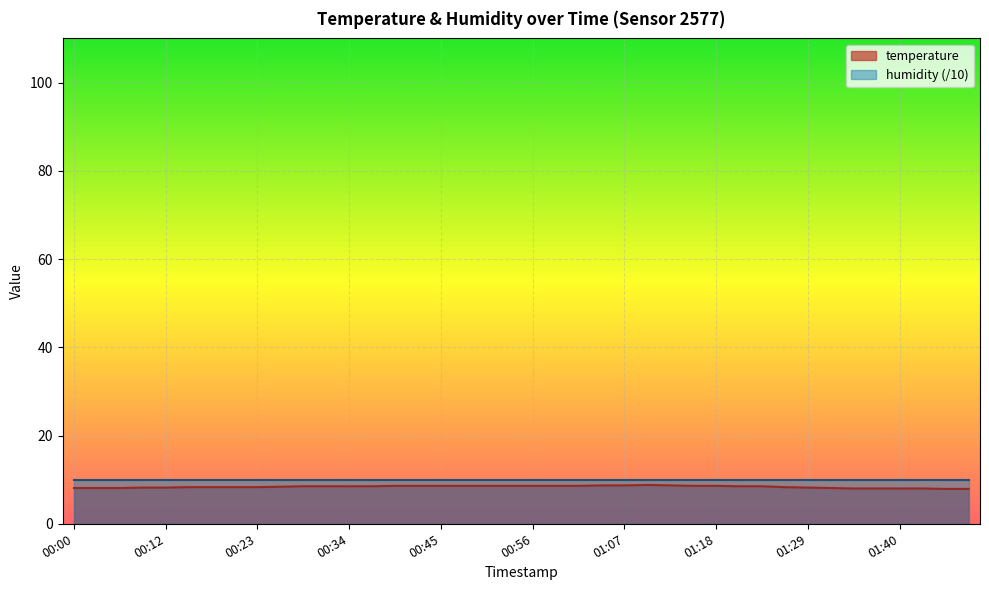

Rank the categories by value from highest to lowest.

01:10, 01:04, 01:07, 01:13, 00:39, 00:42, 00:45, 00:48, 00:51, 00:53, 00:56, 00:59, 01:02, 01:15, 01:18, 00:28, 00:31, 00:34, 00:37, 01:21, 01:24, 00:26, 00:15, 00:17, 00:20, 00:23, 01:27, 00:09, 00:12, 01:29, 00:00, 00:03, 00:06, 01:32, 01:35, 01:38, 01:40, 01:43, 01:46, 01:49